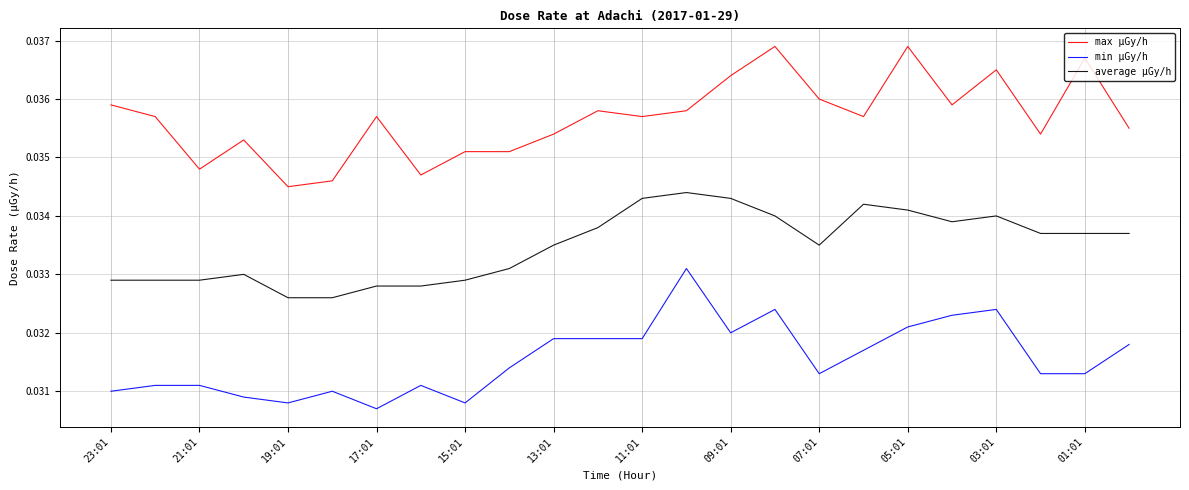

True or false: min μGy/h and max μGy/h cross at least once.

False